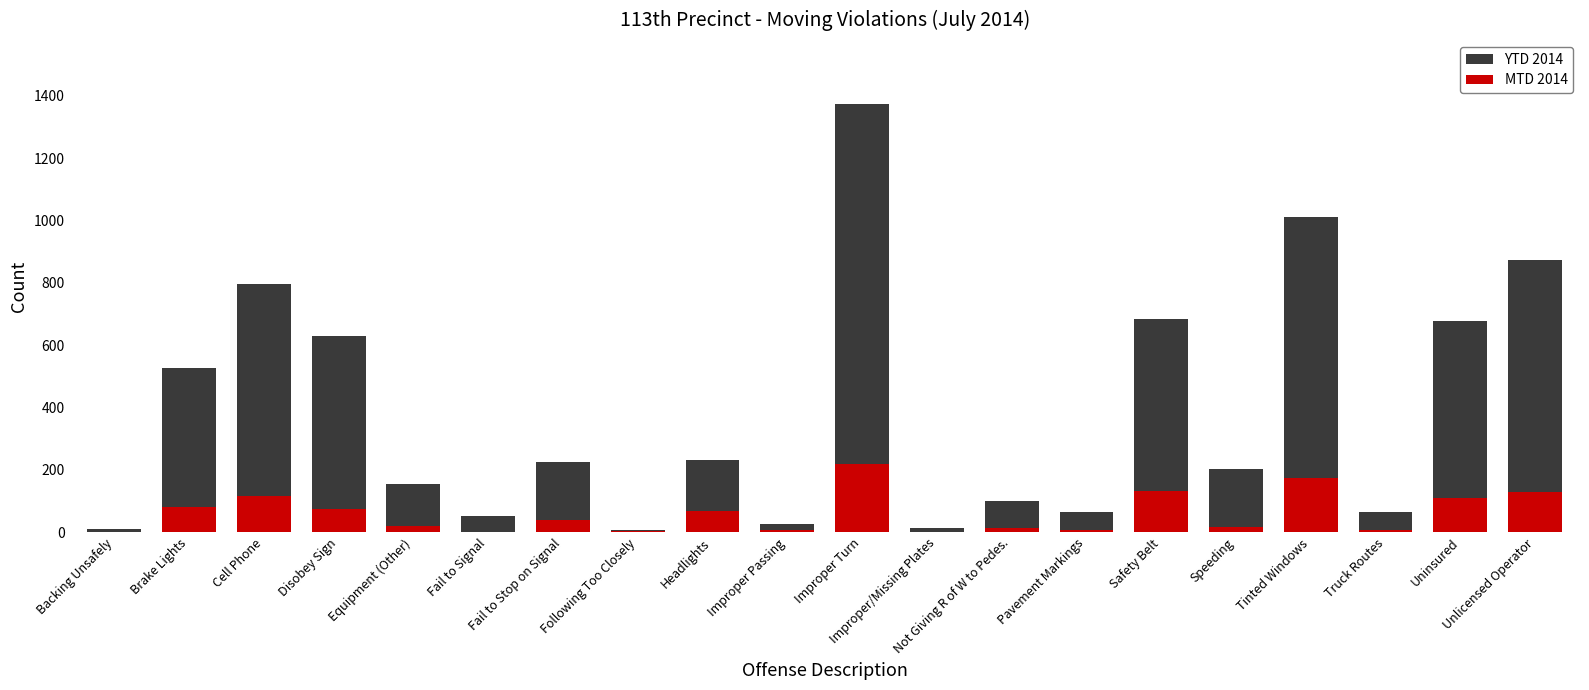

The value of YTD 2014 at Backing Unsafely is 15. True or false?

False